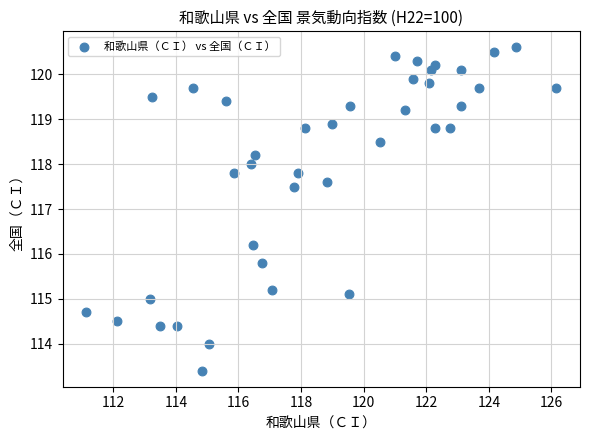

What Y value in the scatter plot is closest to 117?

117.5